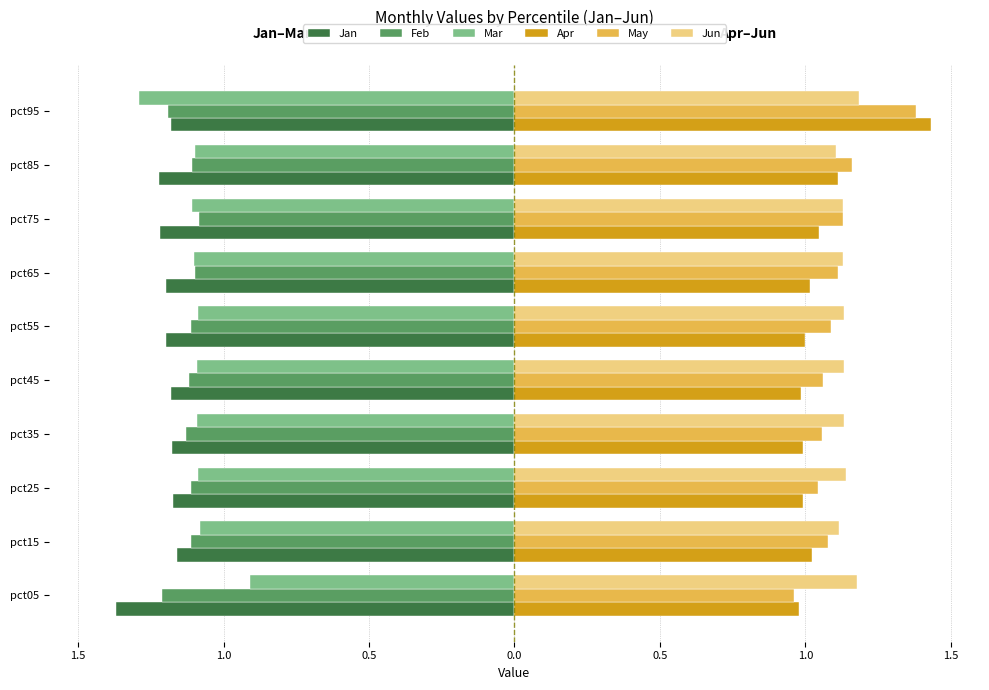

Reading right to left, list all the values displayed in this chart.

Jan: -1.2	-1.2	-1.2	-1.2	-1.2	-1.2	-1.2	-1.2	-1.2	-1.4
Feb: -1.2	-1.1	-1.1	-1.1	-1.1	-1.1	-1.1	-1.1	-1.1	-1.2
Mar: -1.3	-1.1	-1.1	-1.1	-1.1	-1.1	-1.1	-1.1	-1.1	-0.9
Apr: 1.4	1.1	1.0	1.0	1.0	1.0	1.0	1.0	1.0	1.0
May: 1.4	1.2	1.1	1.1	1.1	1.1	1.1	1.0	1.1	1.0
Jun: 1.2	1.1	1.1	1.1	1.1	1.1	1.1	1.1	1.1	1.2